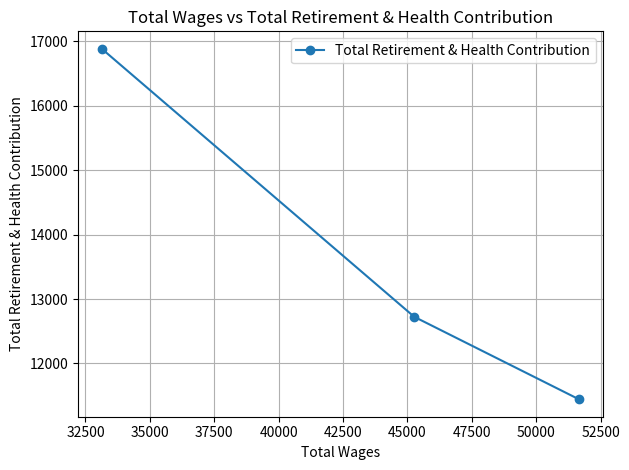

What is the greatest value displayed?

16882